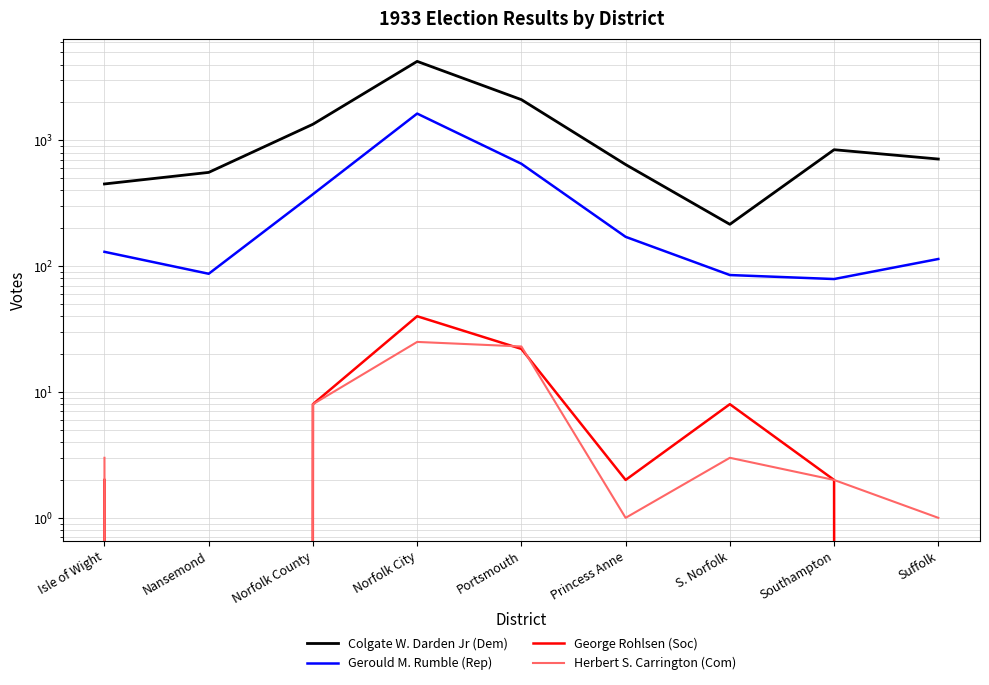

True or false: Colgate W. Darden Jr (Dem) and Herbert S. Carrington (Com) intersect in this chart.

False